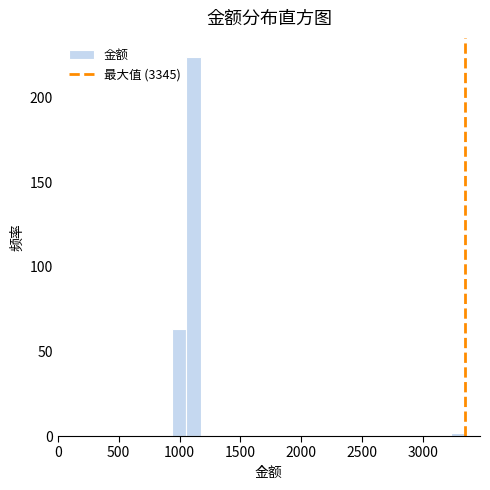

Around what value on the x-axis is the tallest bar? Give the approximate position of its centre, as read against the axis.

1100